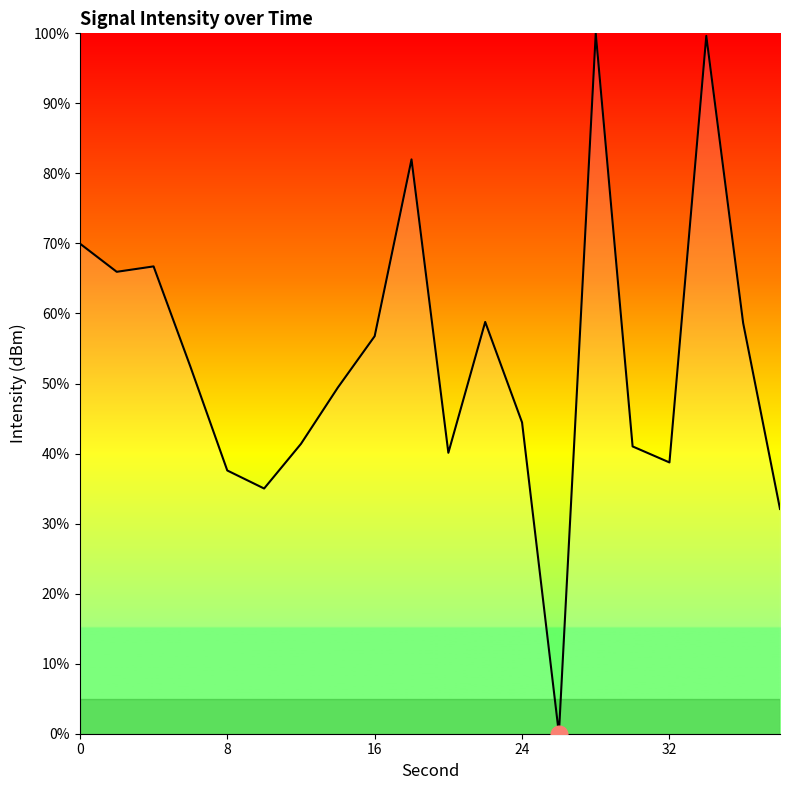

What is the greatest value displayed?

100.0